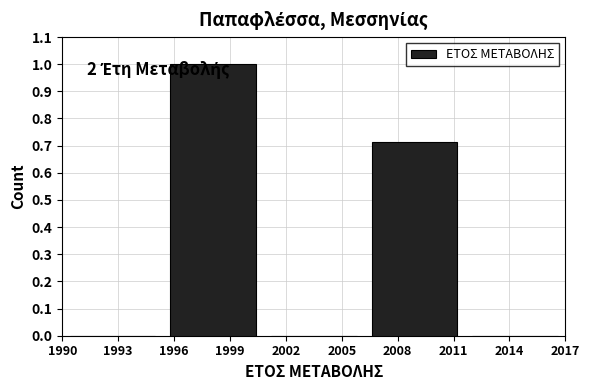

Over which range of the x-axis is the bar tallest?

1995.4 to 2000.8